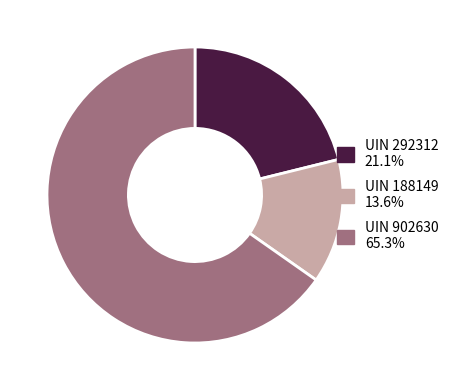

Is there a majority slice in this chart?

Yes